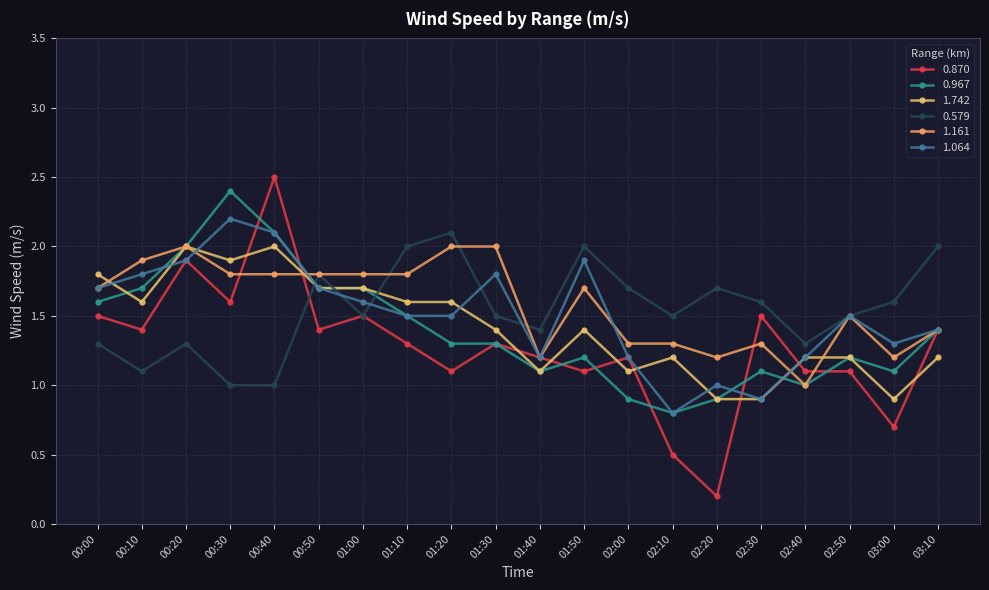

Is it true that 0.870 equals 0.8 at 00:30?

False